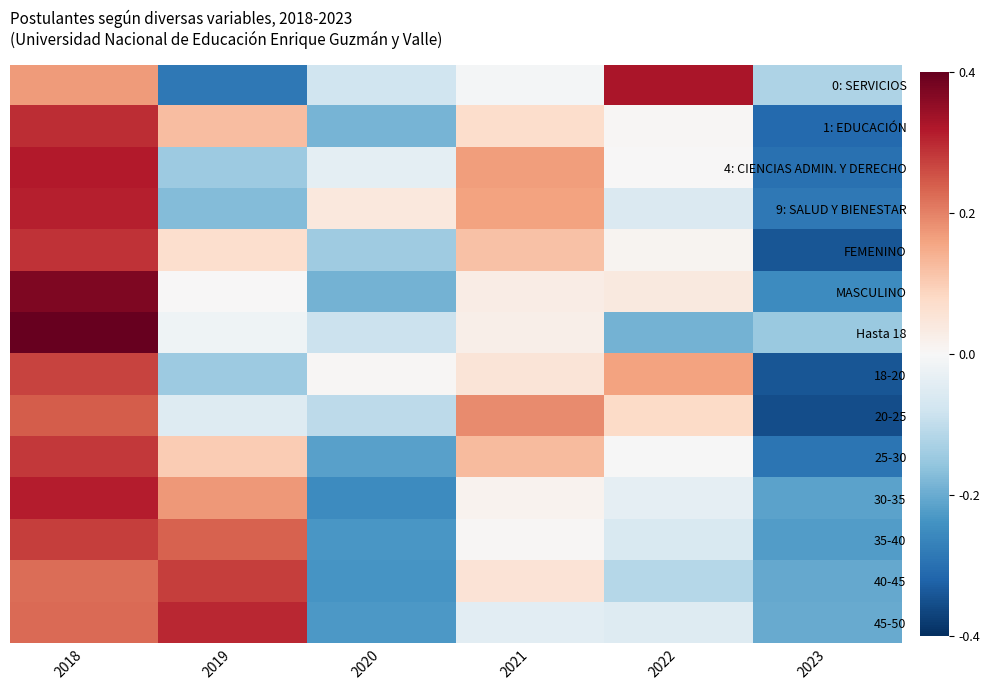

Reading right to left, what are all the values shown in this chart?

0: SERVICIOS: 2023=-0.3	2022=0.8	2021=-0.0	2020=-0.2	2019=-0.7	2018=0.4
1: EDUCACIÓN: 2023=-0.8	2022=0.0	2021=0.2	2020=-0.5	2019=0.3	2018=0.7
4: CIENCIAS ADMIN. Y DERECHO: 2023=-0.7	2022=0.0	2021=0.4	2020=-0.1	2019=-0.4	2018=0.8
9: SALUD Y BIENESTAR: 2023=-0.7	2022=-0.1	2021=0.4	2020=0.1	2019=-0.4	2018=0.8
FEMENINO: 2023=-0.9	2022=0.0	2021=0.3	2020=-0.4	2019=0.2	2018=0.7
MASCULINO: 2023=-0.6	2022=0.1	2021=0.1	2020=-0.5	2019=0.0	2018=0.9
Hasta 18: 2023=-0.4	2022=-0.5	2021=0.1	2020=-0.2	2019=-0.0	2018=1.0
18-20: 2023=-0.9	2022=0.4	2021=0.1	2020=0.0	2019=-0.4	2018=0.7
20-25: 2023=-0.9	2022=0.2	2021=0.5	2020=-0.3	2019=-0.1	2018=0.6
25-30: 2023=-0.7	2022=-0.0	2021=0.3	2020=-0.5	2019=0.3	2018=0.7
30-35: 2023=-0.5	2022=-0.1	2021=0.0	2020=-0.6	2019=0.4	2018=0.8
35-40: 2023=-0.6	2022=-0.2	2021=0.0	2020=-0.6	2019=0.6	2018=0.7
40-45: 2023=-0.5	2022=-0.3	2021=0.1	2020=-0.6	2019=0.7	2018=0.6
45-50: 2023=-0.5	2022=-0.1	2021=-0.1	2020=-0.6	2019=0.8	2018=0.6